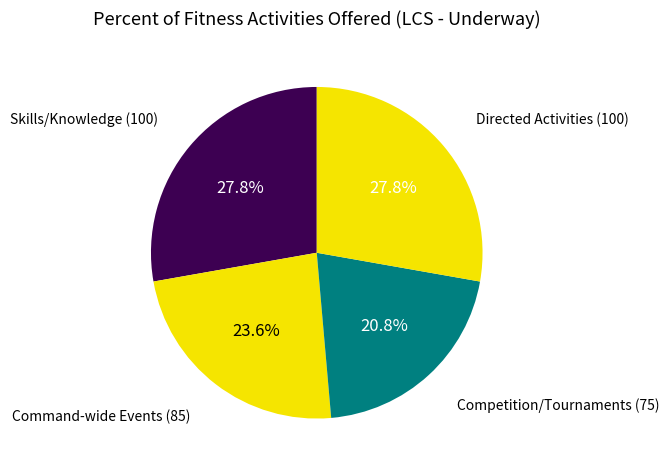

To the nearest percent, what is the combined percentage of Skills/Knowledge and Competition/Tournaments?

49%